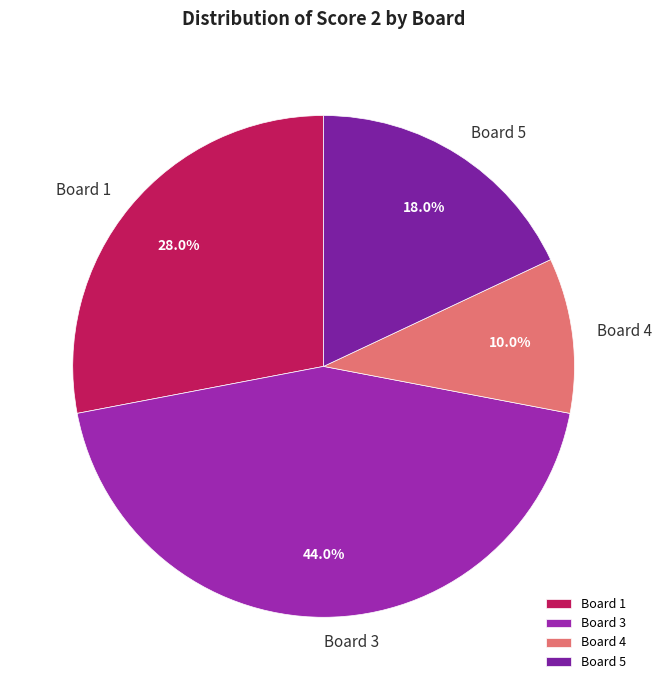

How many slices are in this pie chart?

4